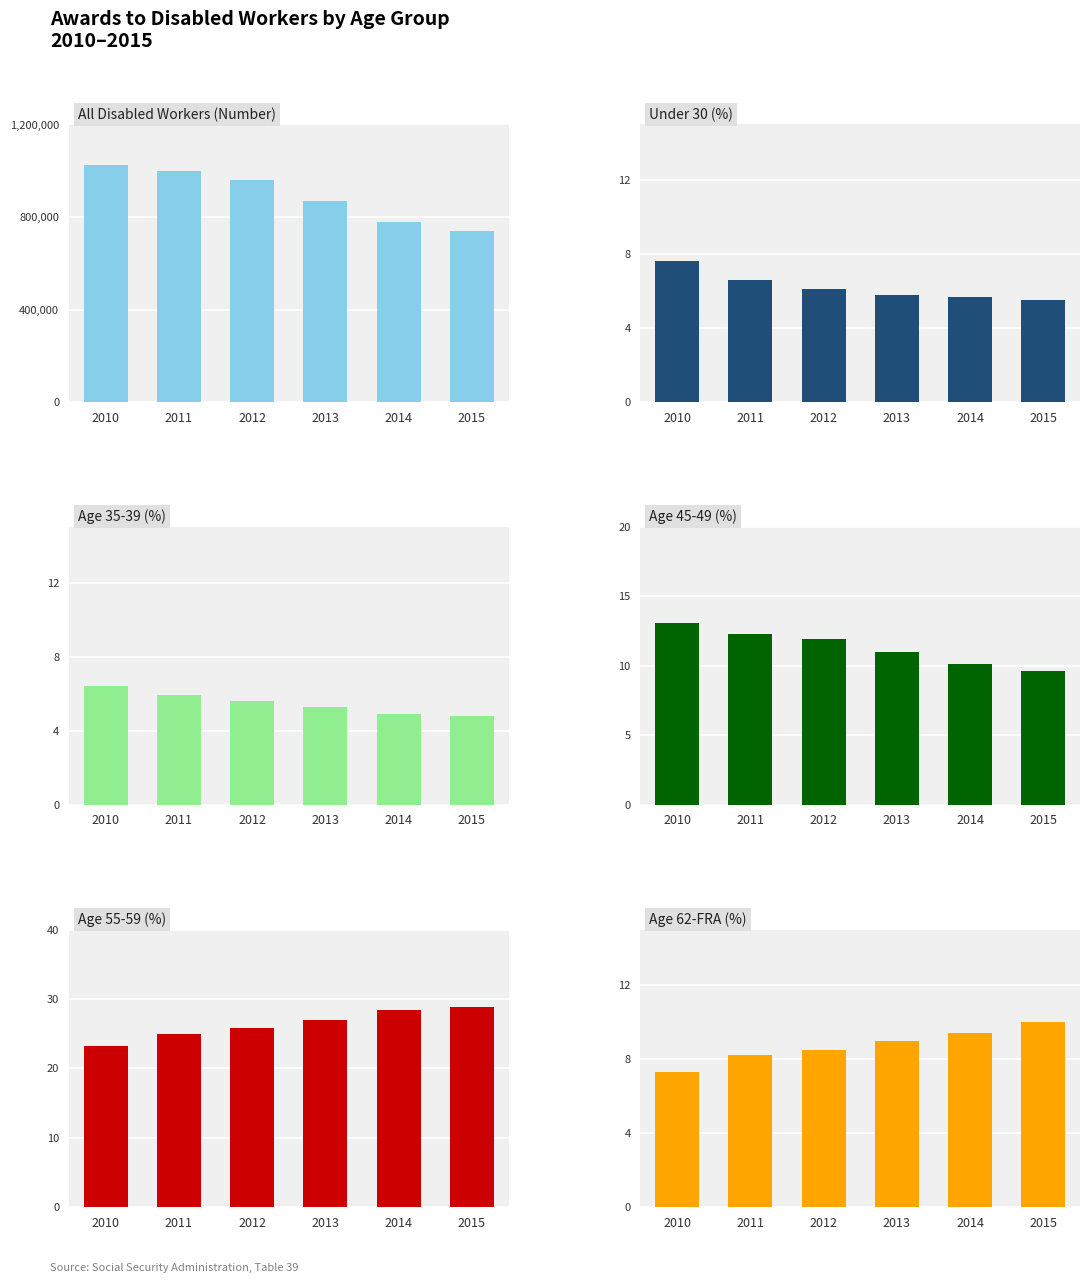

What is the maximum value for 62-FRA?

10.0